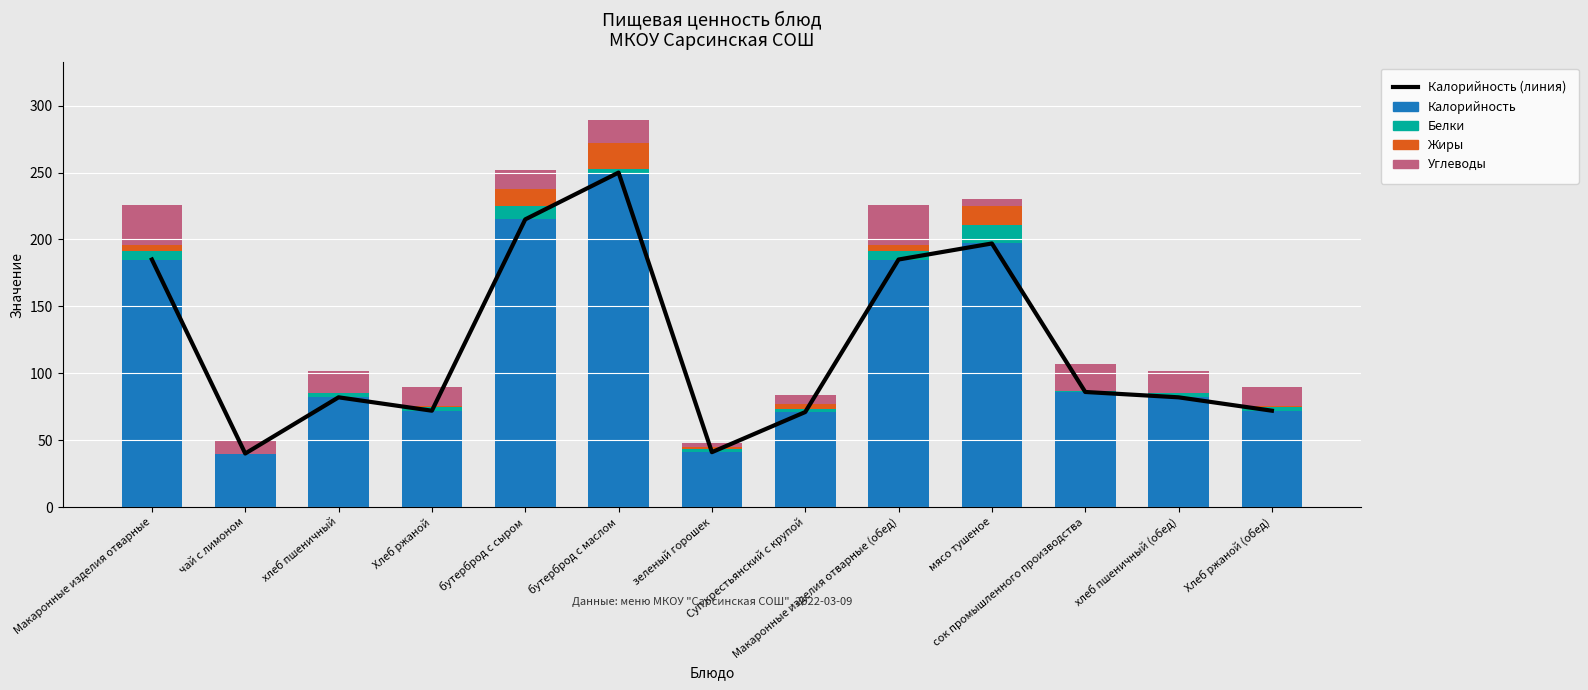

What is the sum of the Калорийность (линия) values at зеленый горошек and Макаронные изделия отварные (обед)?

226.0